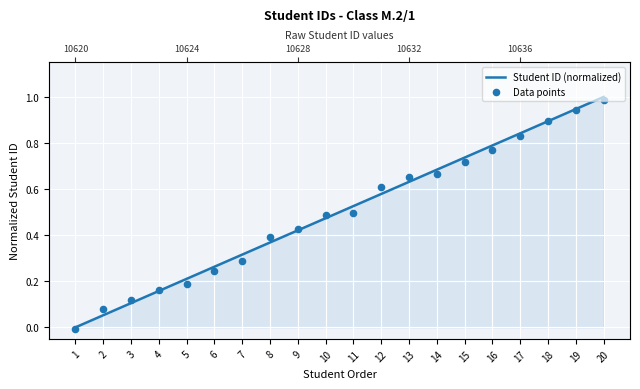

Which series contains the lowest Y value?

Data points